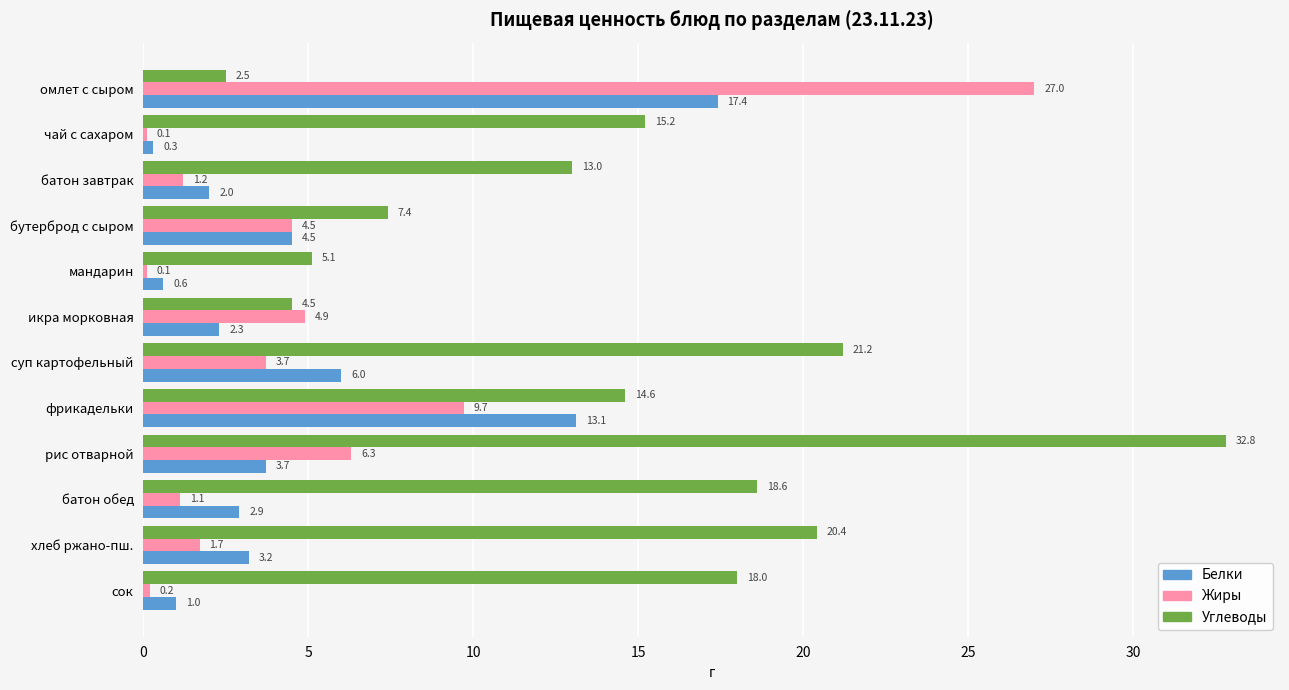

Which series has the largest total across all categories?

Углеводы